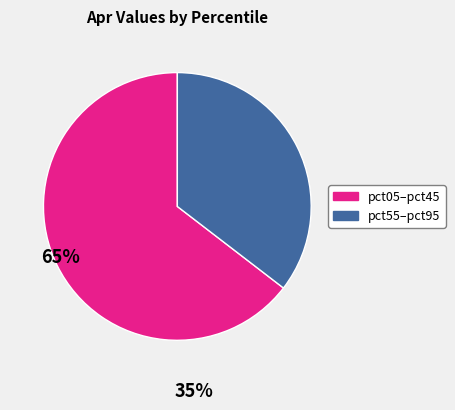

Is there a majority slice in this chart?

Yes